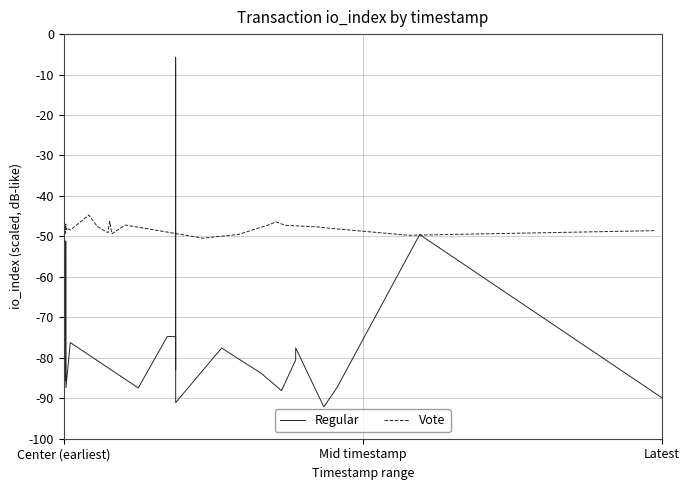

True or false: Vote has a value of -10.5 at 7.

False